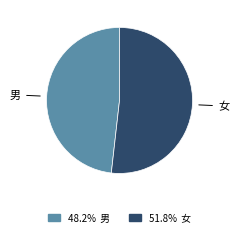

Which category accounts for the majority?

女